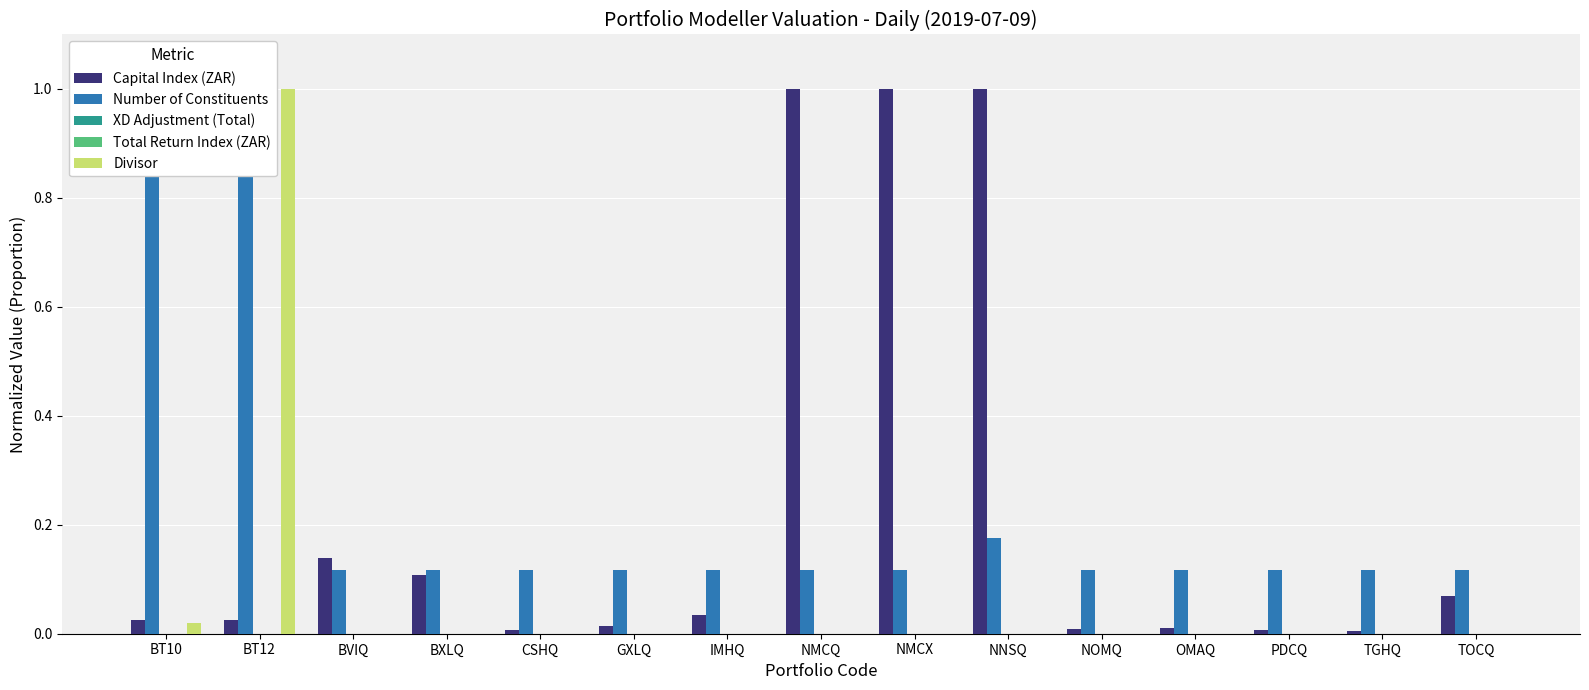

Is the value of Total Return Index (ZAR) at BT12 greater than the value of Divisor at NMCX?

No